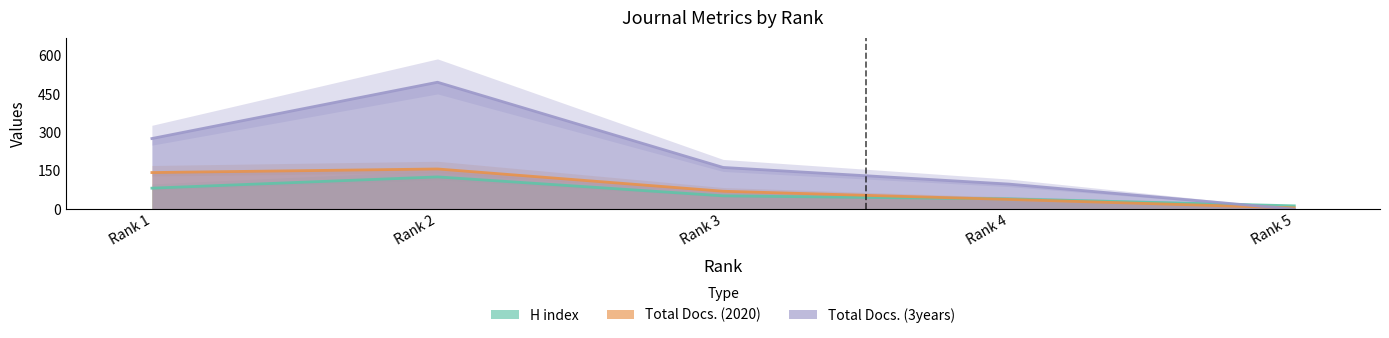

What is the sum of all Total Docs. (2020) values?

413